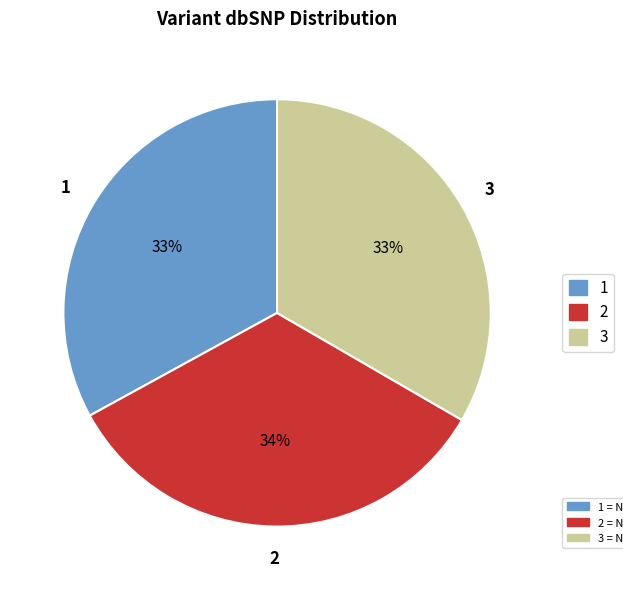

To the nearest percent, what is the average slice percentage?

33%